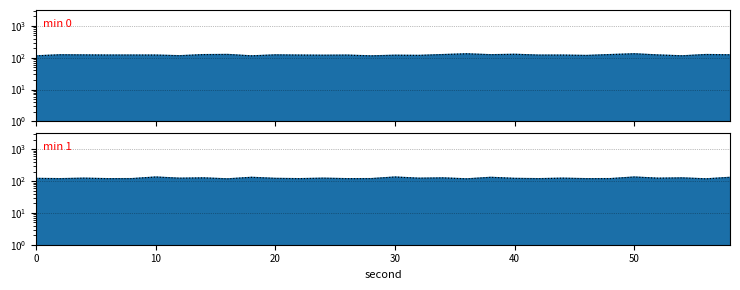

At which category does the chart reach its peak across all series?

10